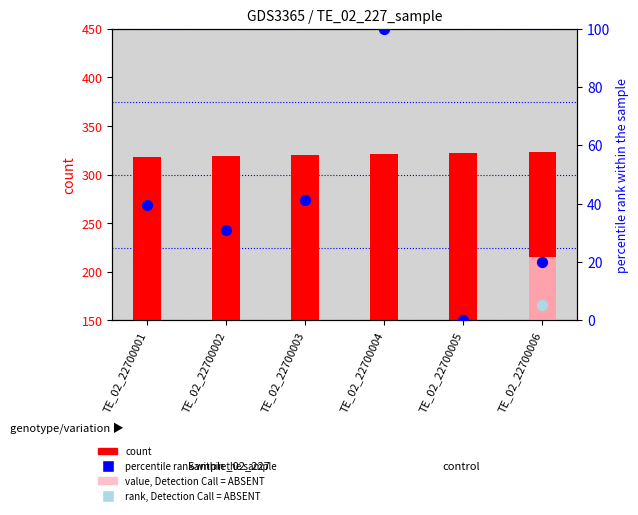

Which series has the largest total across all categories?

count